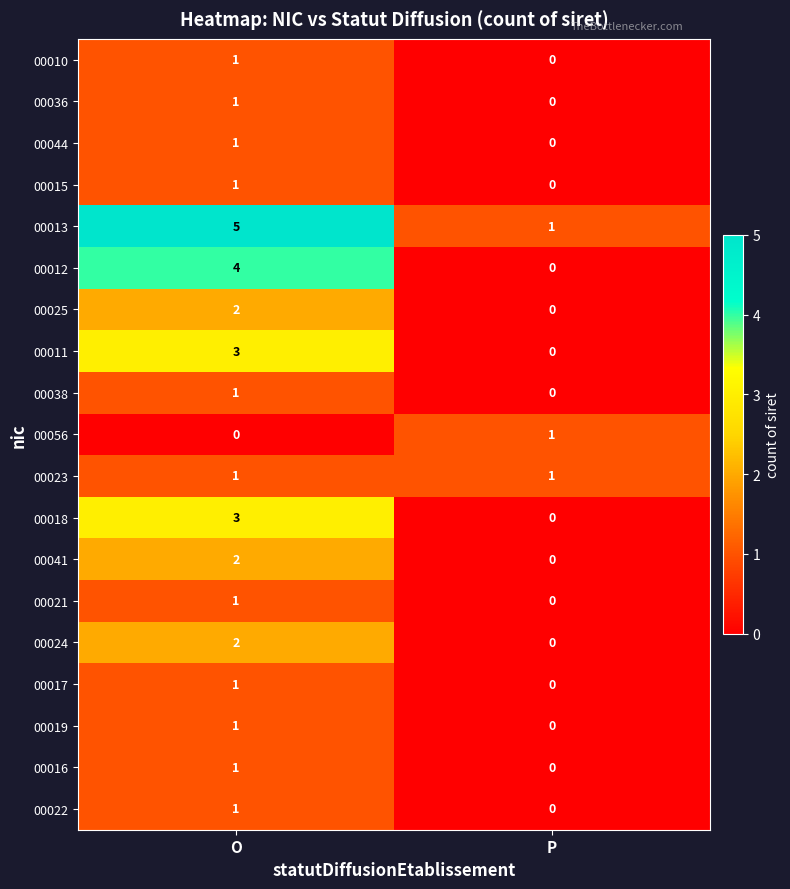

Where is 00018 nearest to the value 1?

P